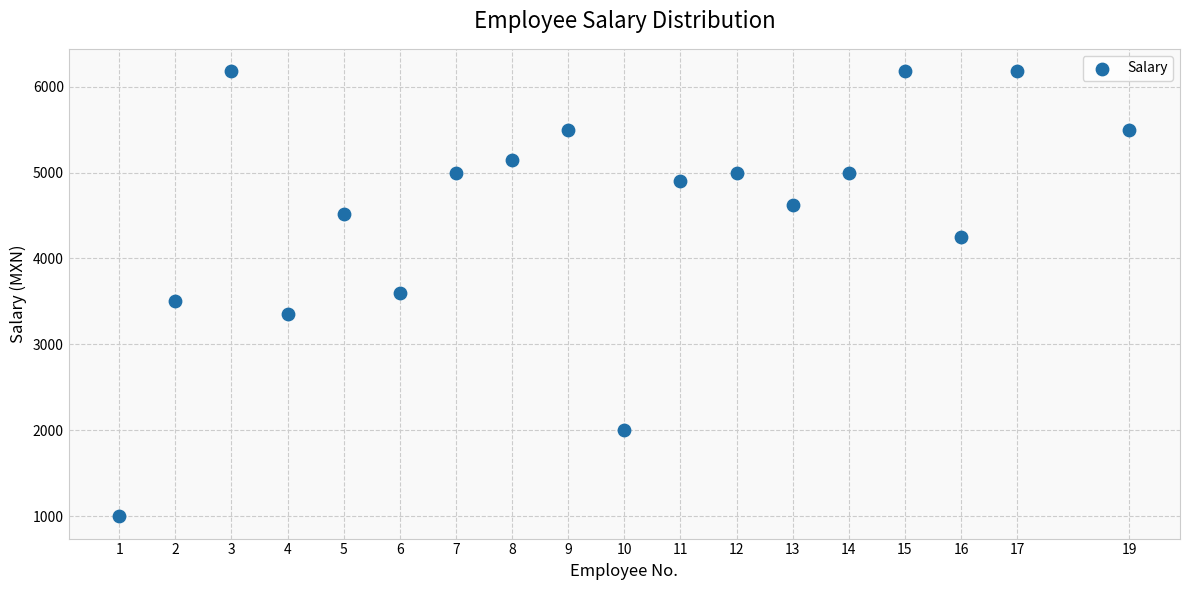

What is the range of X values (max minus min)?

18